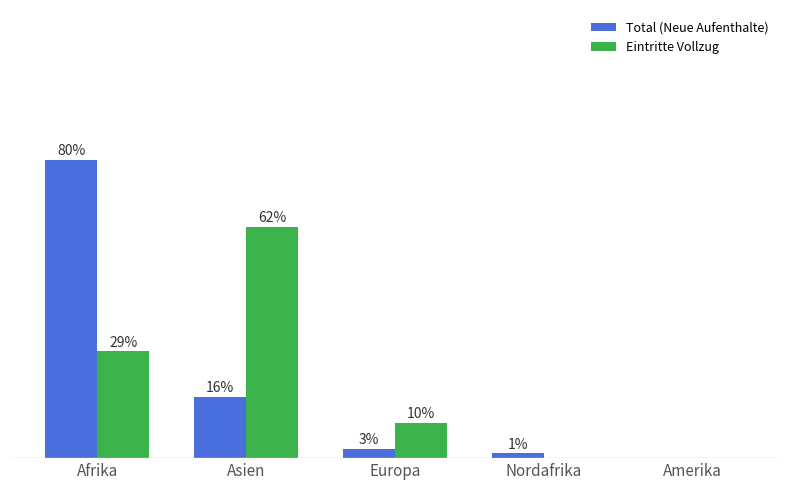

Rank the categories by Total (Neue Aufenthalte) value from highest to lowest.

Afrika, Asien, Europa, Nordafrika, Amerika